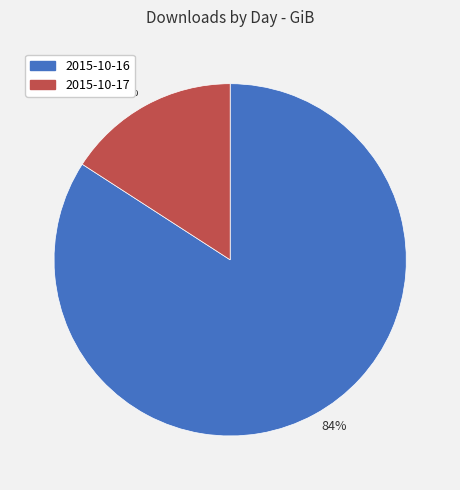

Which category accounts for the majority?

84%